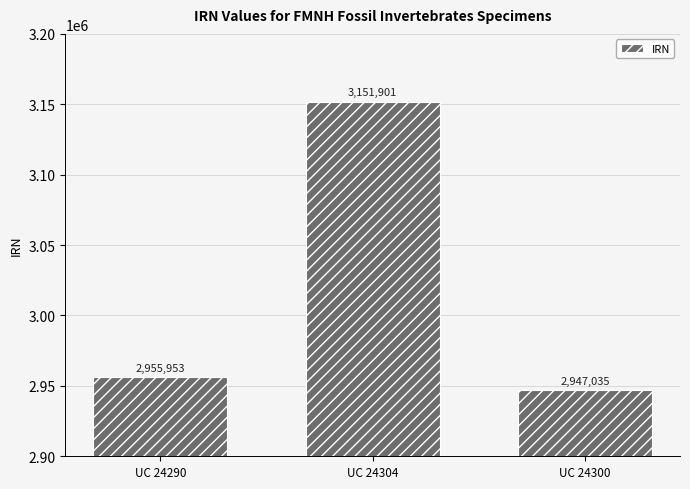

Reading right to left, extract all data points from this chart.

2947035	3151901	2955953